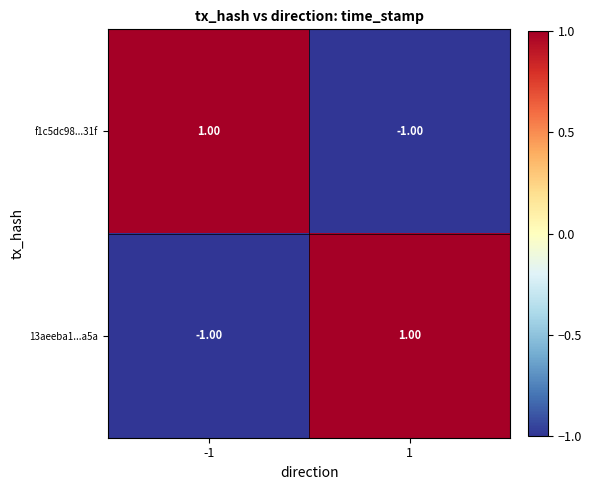

List the labels in order of 13aeeba1...a5a value, largest first.

1, -1